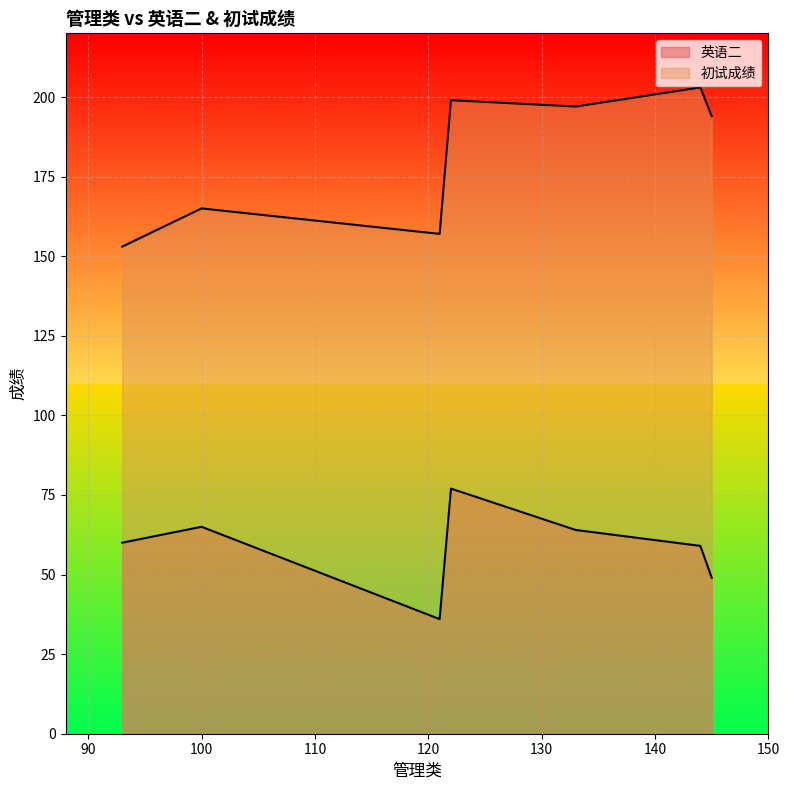

What is the difference between the highest and lowest values at 144?

144